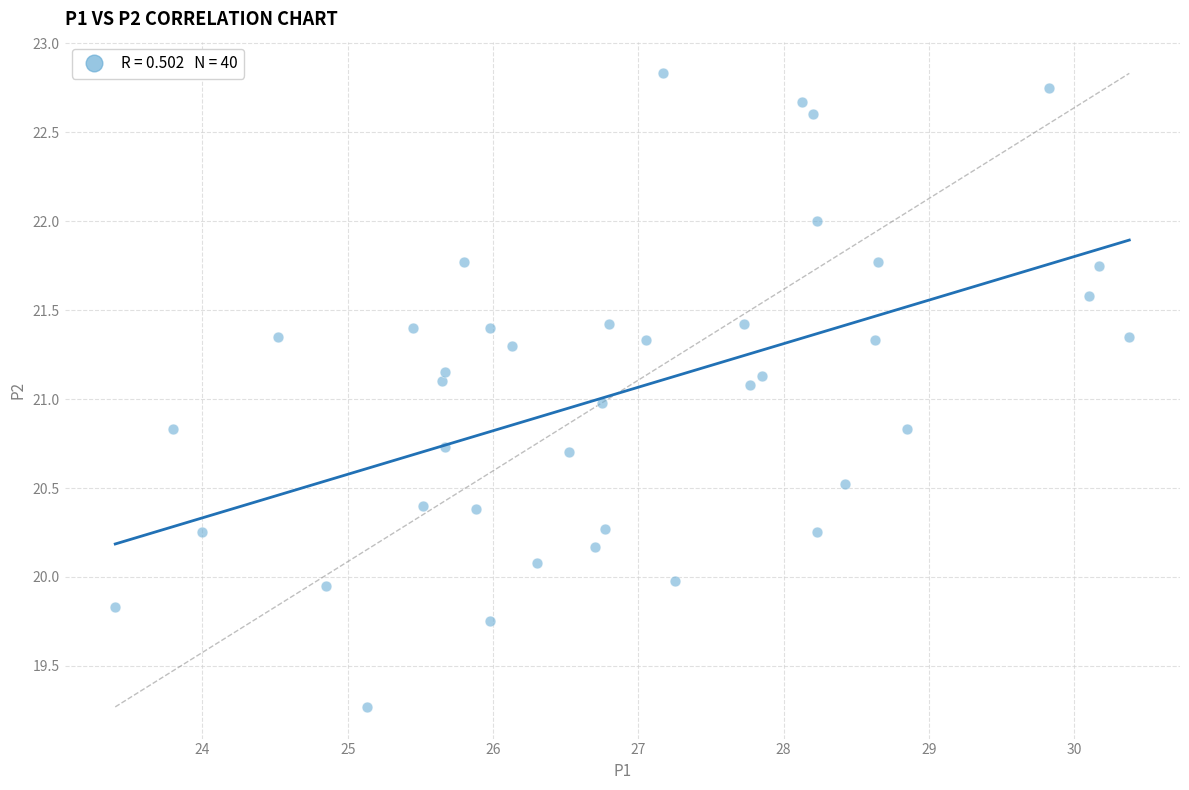

What is the range of Y values (max minus min)?

3.6